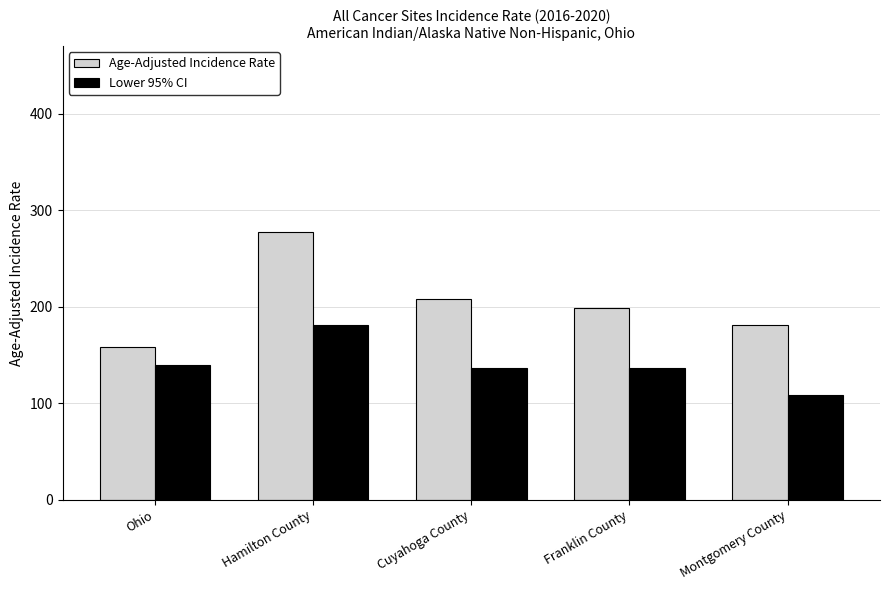

How many bars are there in each group?

2